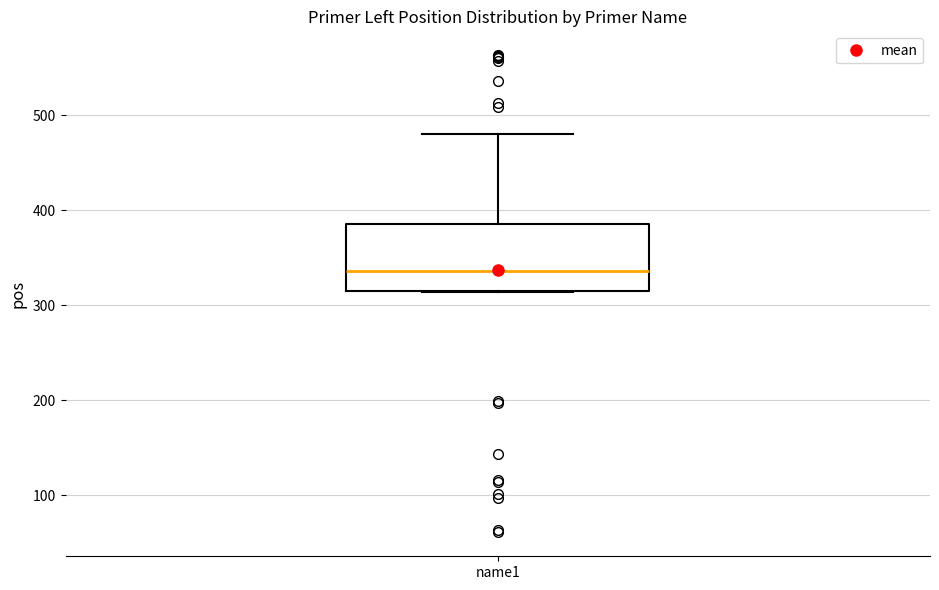

Transcribe this box plot: give where the median line is, the range the box spans, and where the two whiskers end, as read against the y-axis. The values are not printed on the chart, so give them approximately, as read against the axis.

median 340, box 310 to 390, whiskers 310 to 480